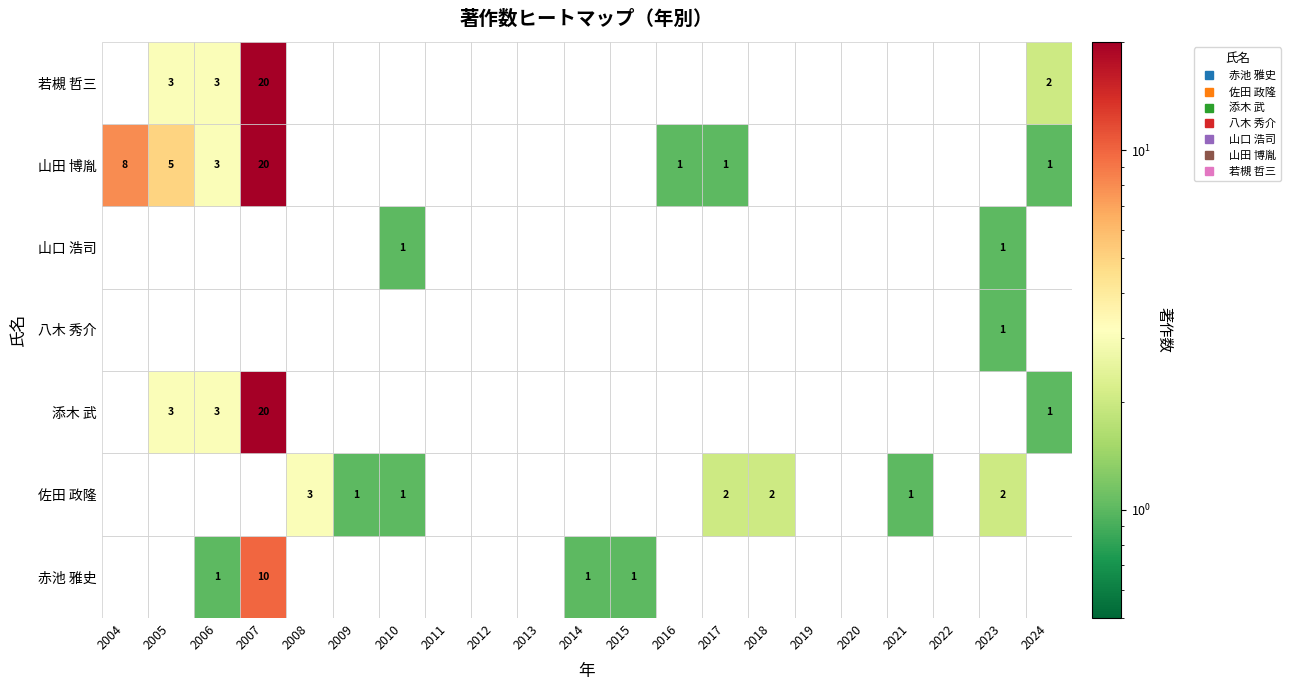

Is it true that 山口 浩司 equals -1 at 0?

False